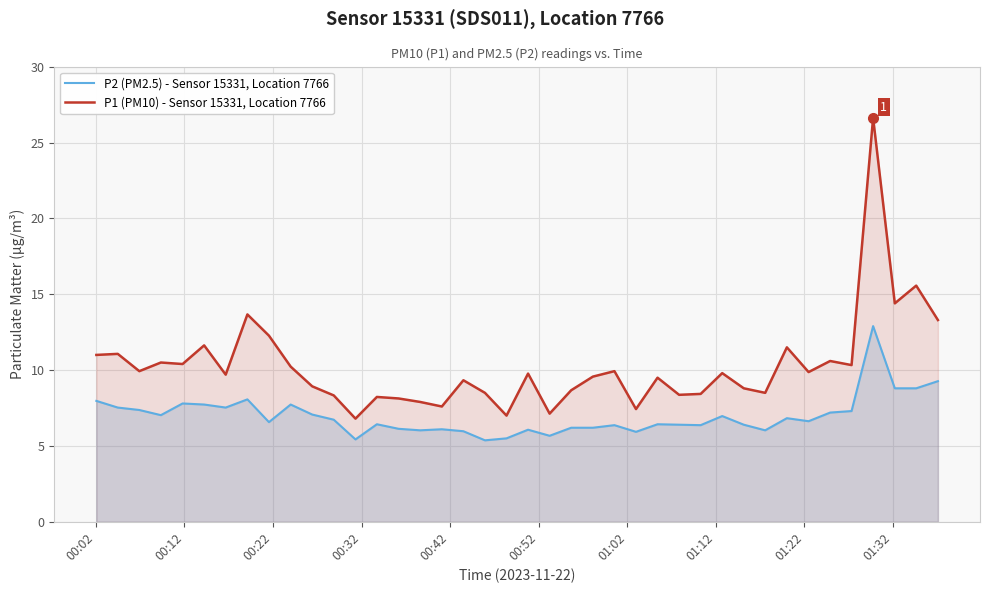

True or false: P2 (PM2.5) - Sensor 15331, Location 7766 and P1 (PM10) - Sensor 15331, Location 7766 intersect in this chart.

False